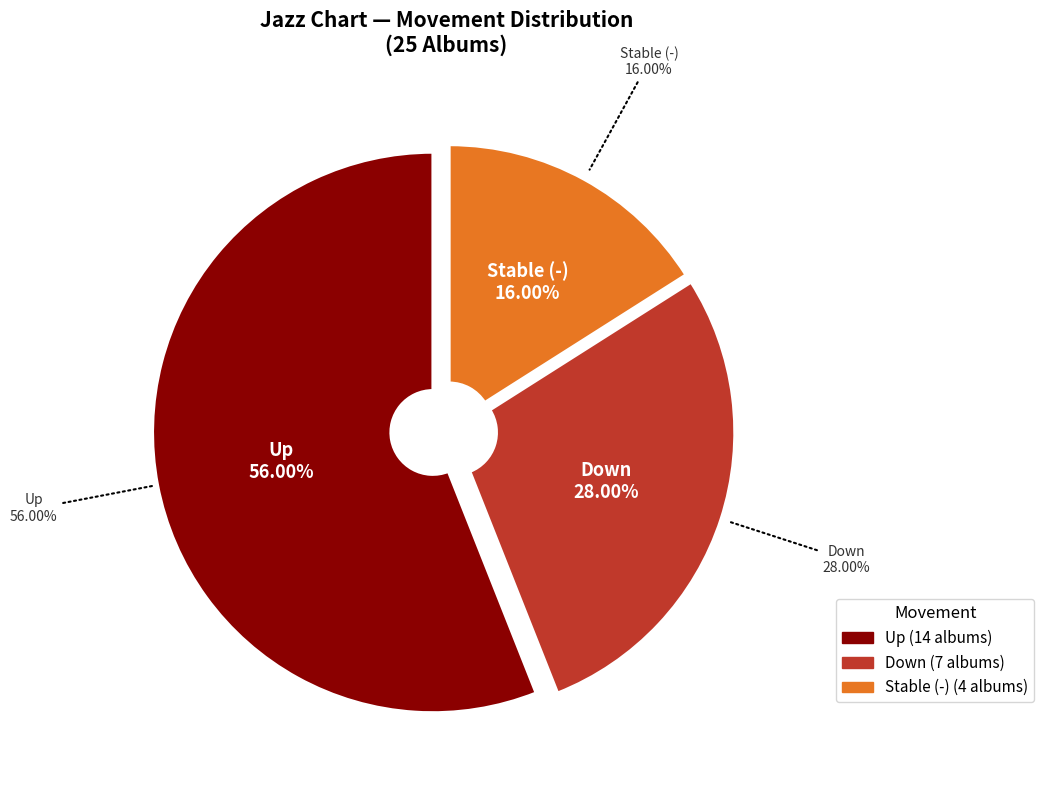

Count the number of slices in the pie.

3